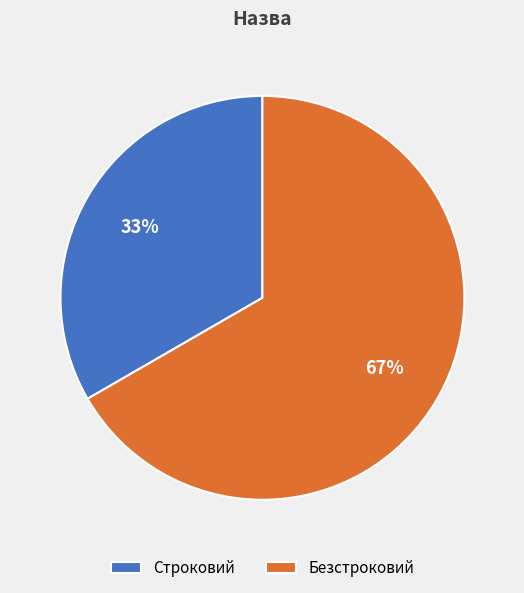

Count the number of slices in the pie.

2